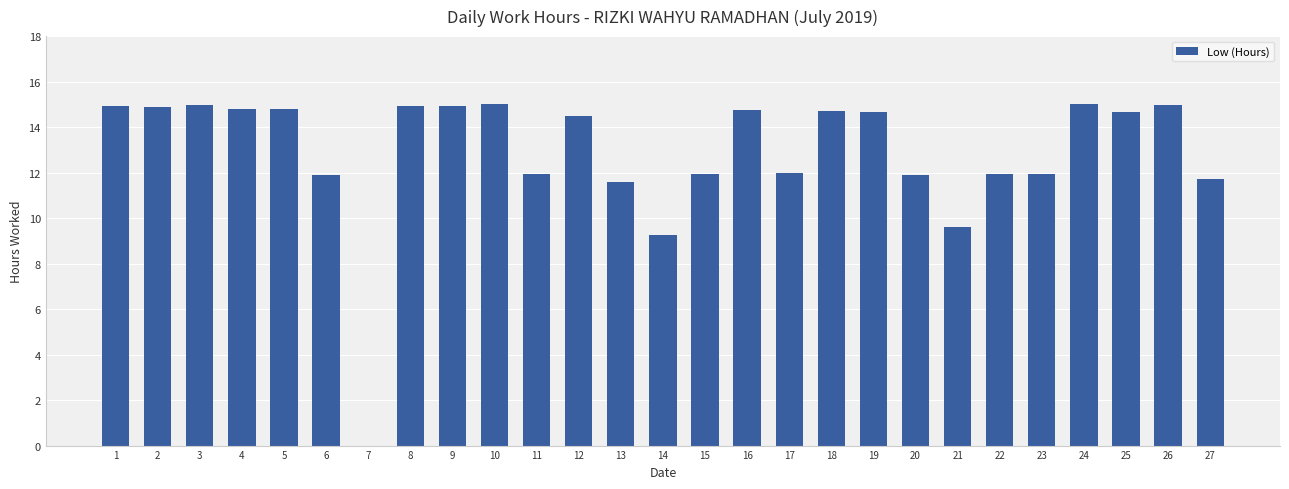

Is it true that the value at 17 is 12.0?

True